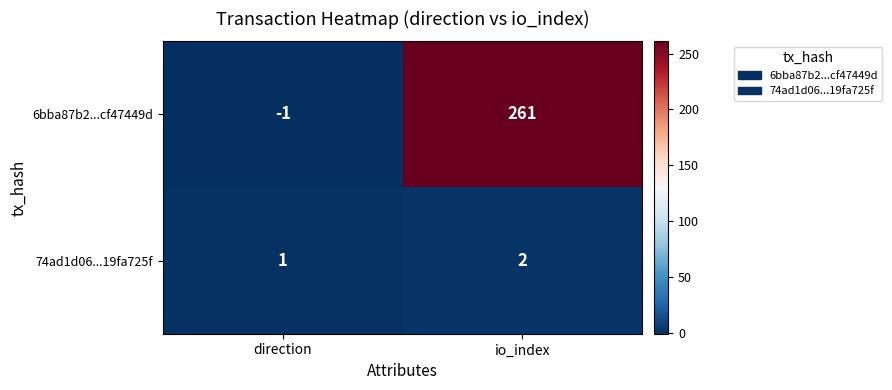

Which series has the widest spread of values?

6bba87b2...cf47449d